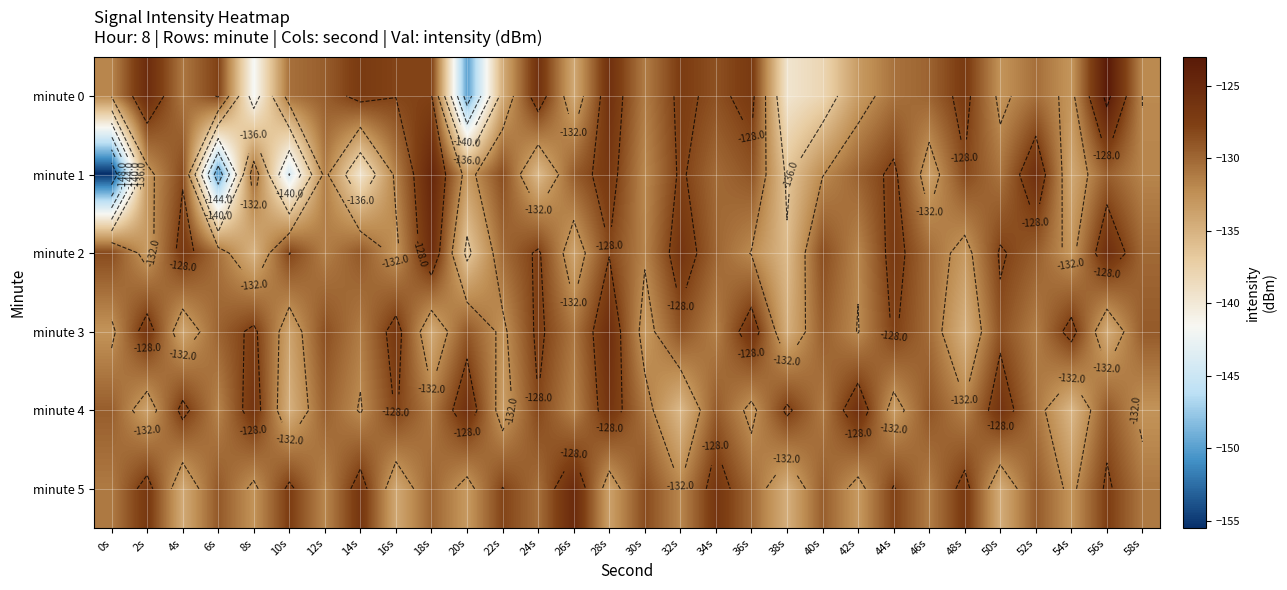

True or false: minute 5 has a value of -127.8 at 44s.

True